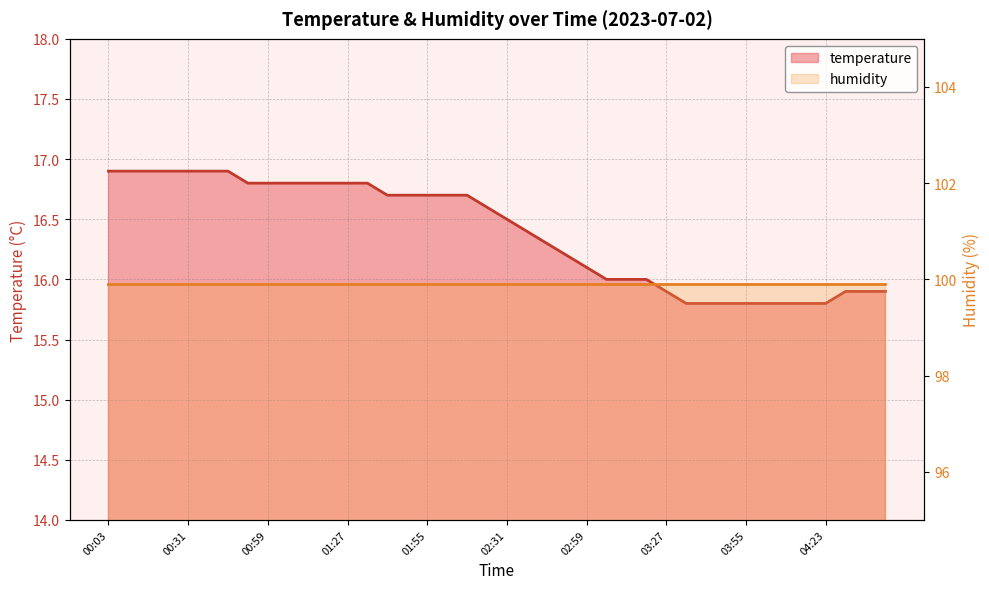

Rank the categories by value from highest to lowest.

00:03, 00:10, 00:17, 00:24, 00:31, 00:38, 00:45, 00:52, 00:59, 01:06, 01:13, 01:20, 01:27, 01:34, 01:41, 01:48, 01:55, 02:02, 02:09, 02:16, 02:31, 02:38, 02:45, 02:52, 02:59, 03:06, 03:13, 03:20, 03:27, 04:30, 04:37, 04:44, 03:34, 03:41, 03:48, 03:55, 04:02, 04:09, 04:16, 04:23